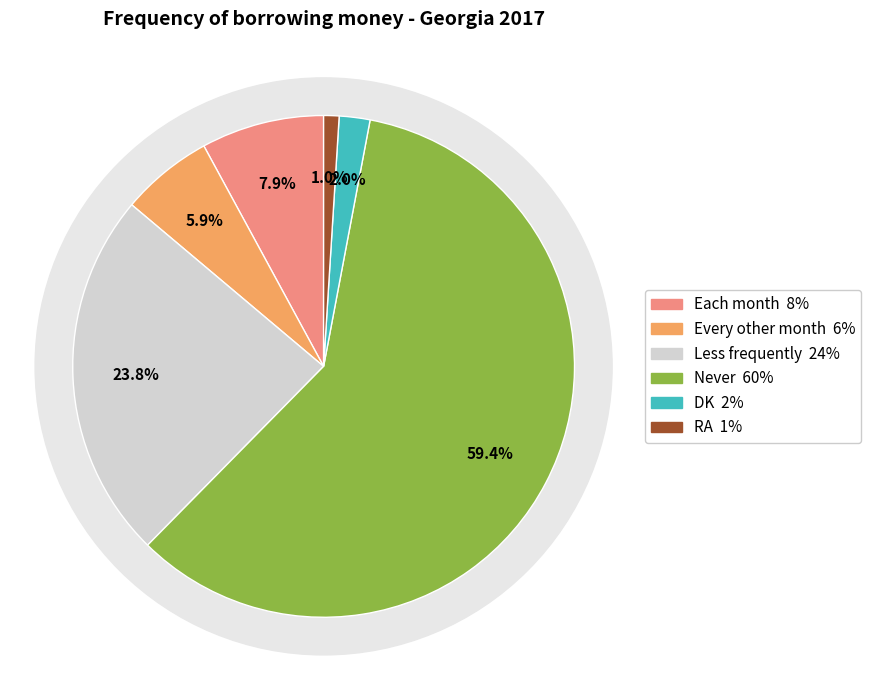

Is there any slice that represents more than half of the pie?

Yes